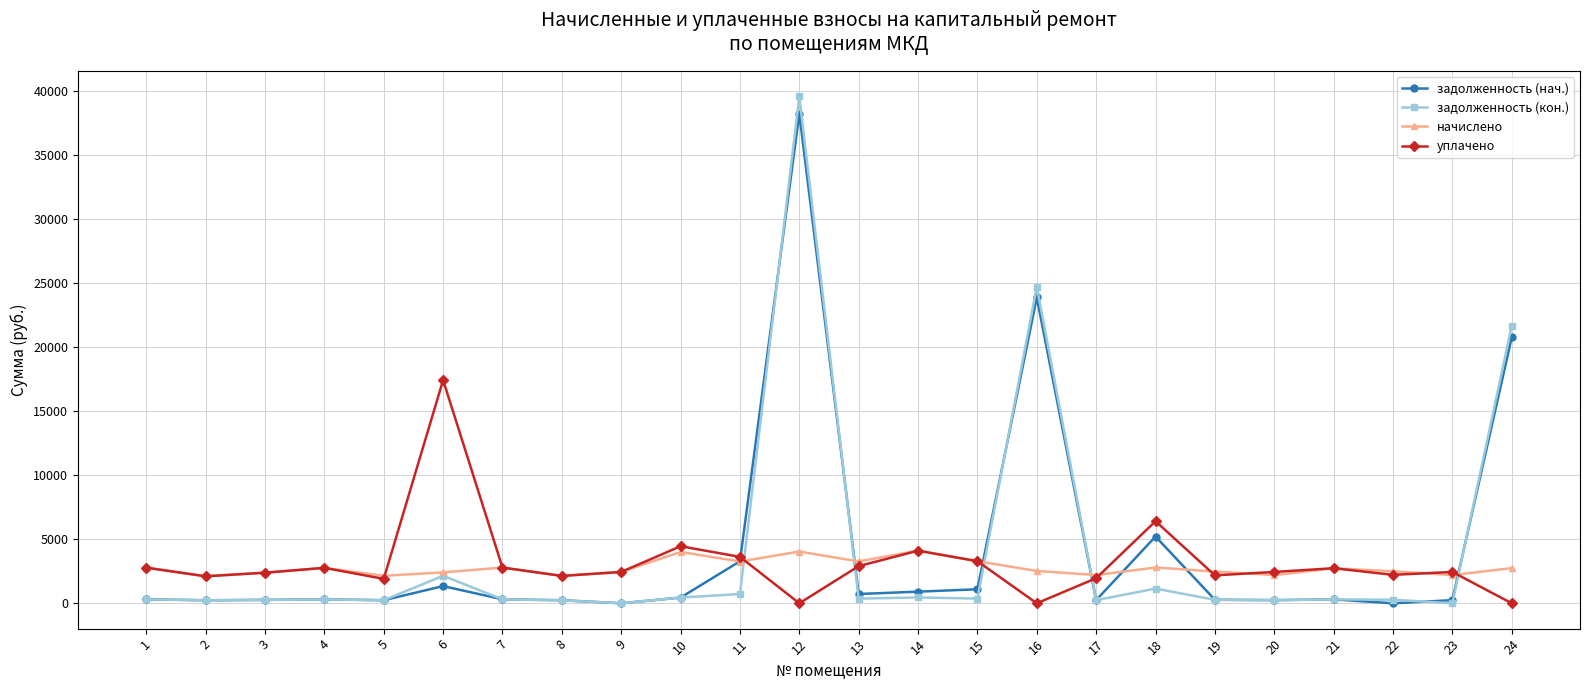

What are all the series names shown in the legend?

задолженность (нач.), задолженность (кон.), начислено, уплачено